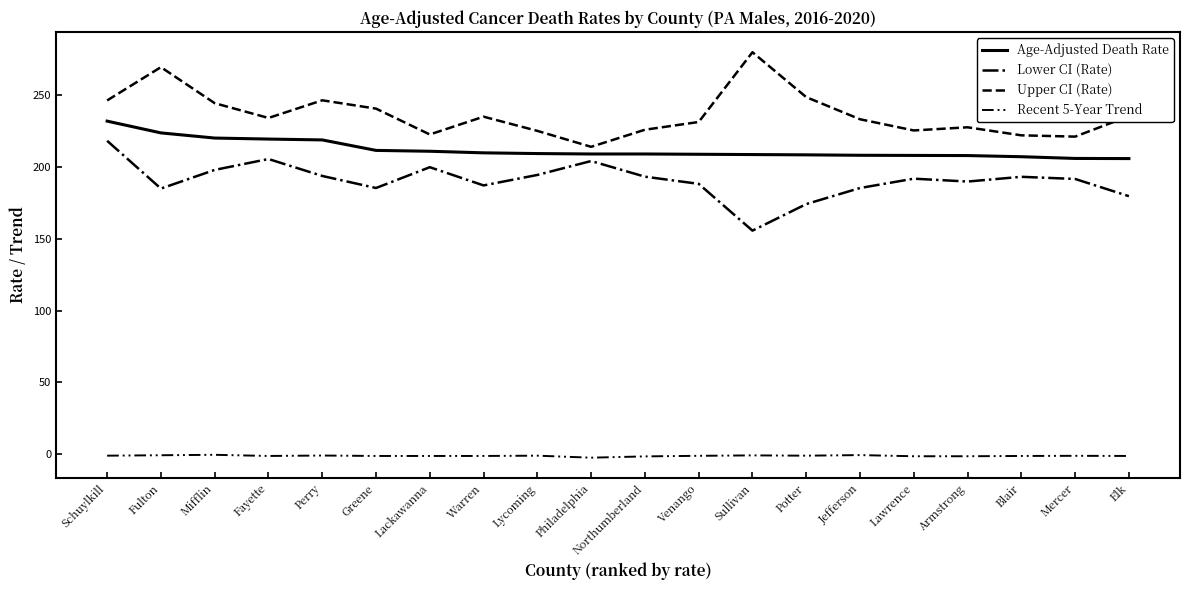

The value of Age-Adjusted Death Rate at Northumberland is 209.2. True or false?

True